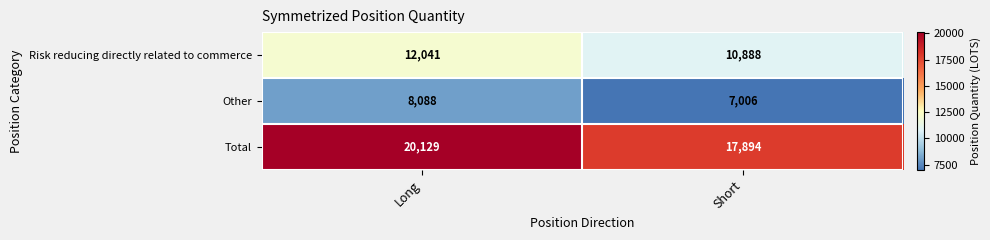

What is the difference between the highest and lowest values at Long?

12041